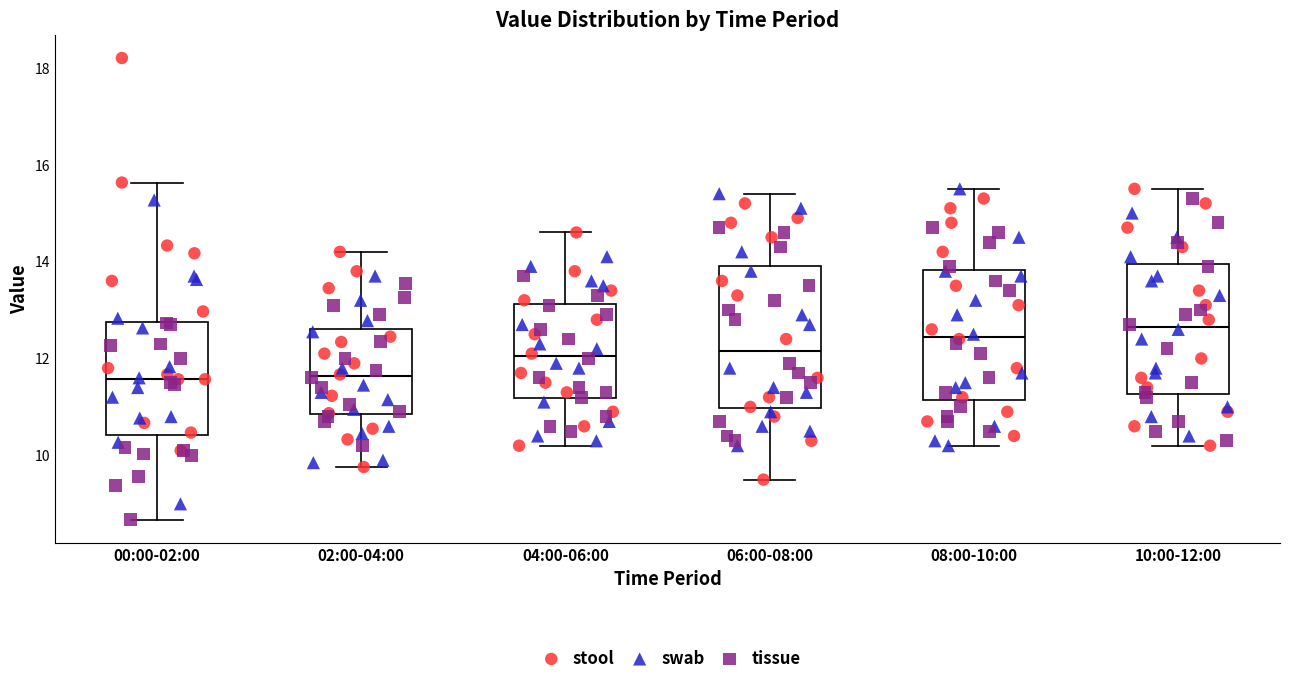

Where is the upper edge of the box for 10:00-12:00 on the y-axis? The values are not printed on the chart, so give them approximately, as read against the axis.

14.0